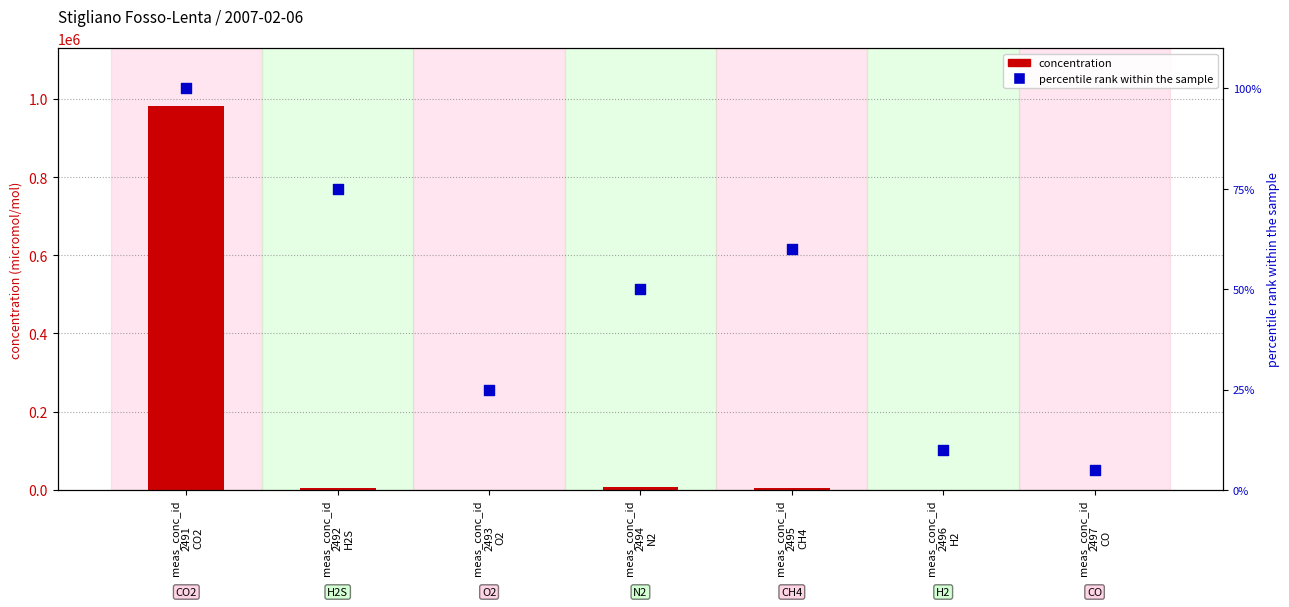

At which category is the sum across all series the highest?

meas_conc_id
2491
CO2